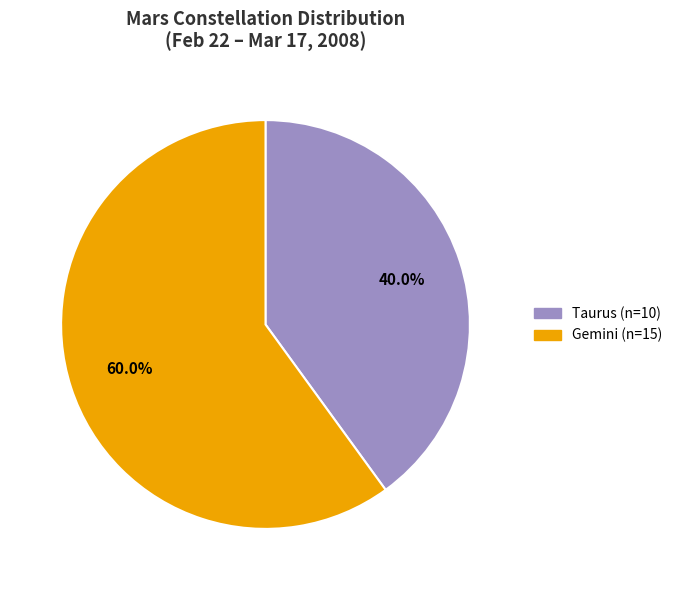

How much of the chart is everything except Taurus?

60.0%